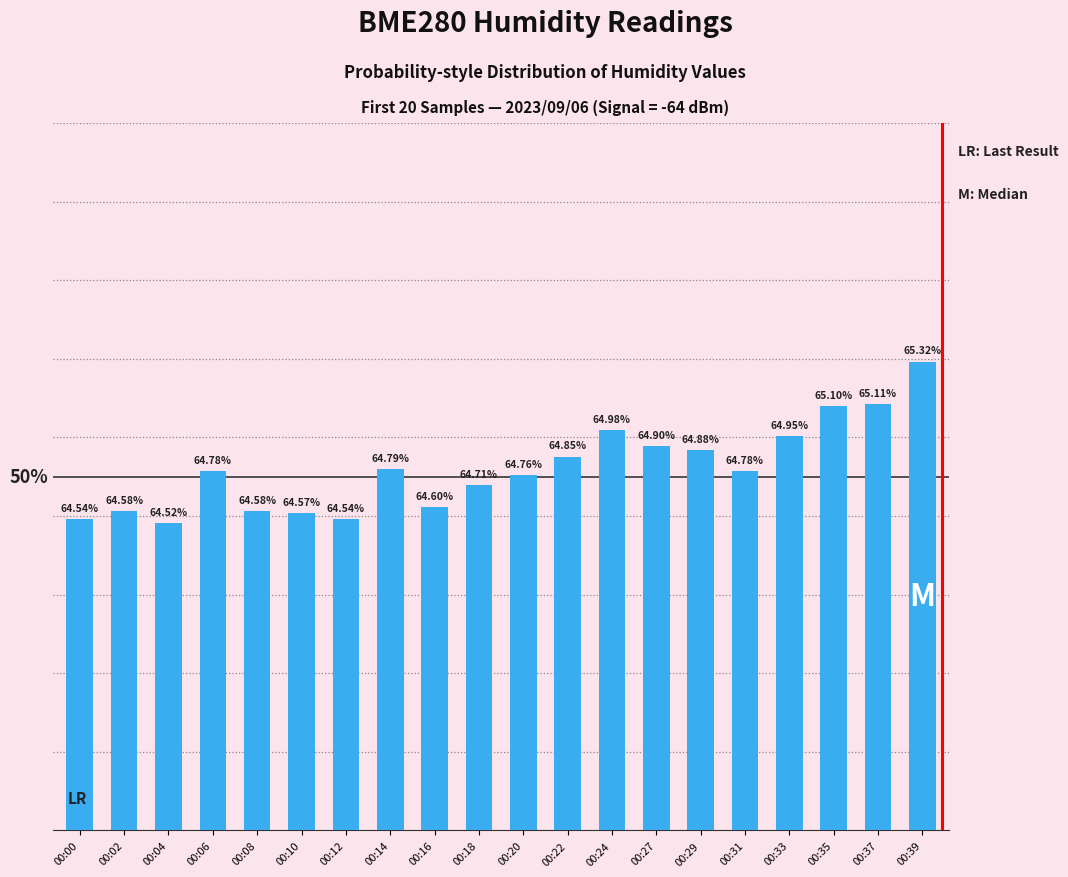

Between 00:14 and 00:27, which is larger?

00:27